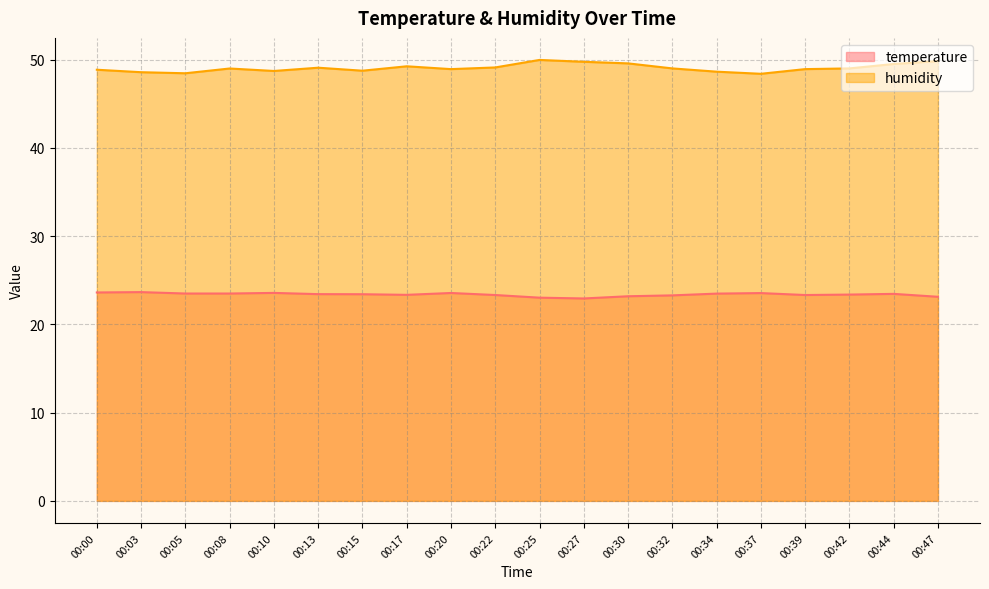

At which category is the sum across all series the highest?

00:25